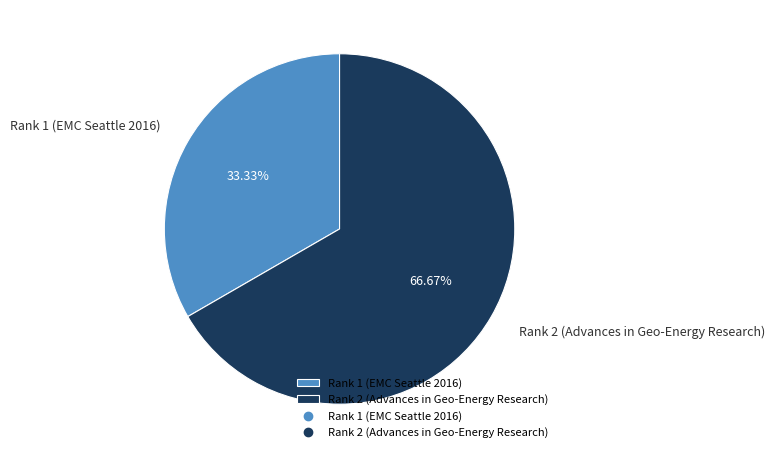

Is there a majority slice in this chart?

Yes